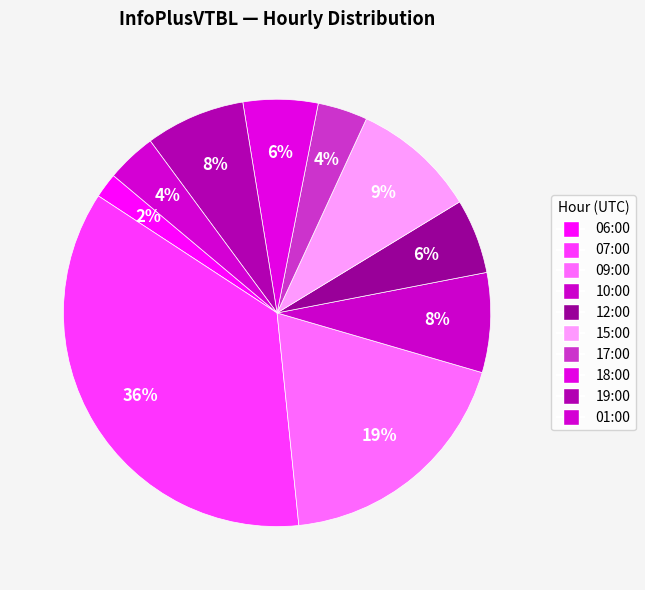

How many segments does this pie chart have?

10